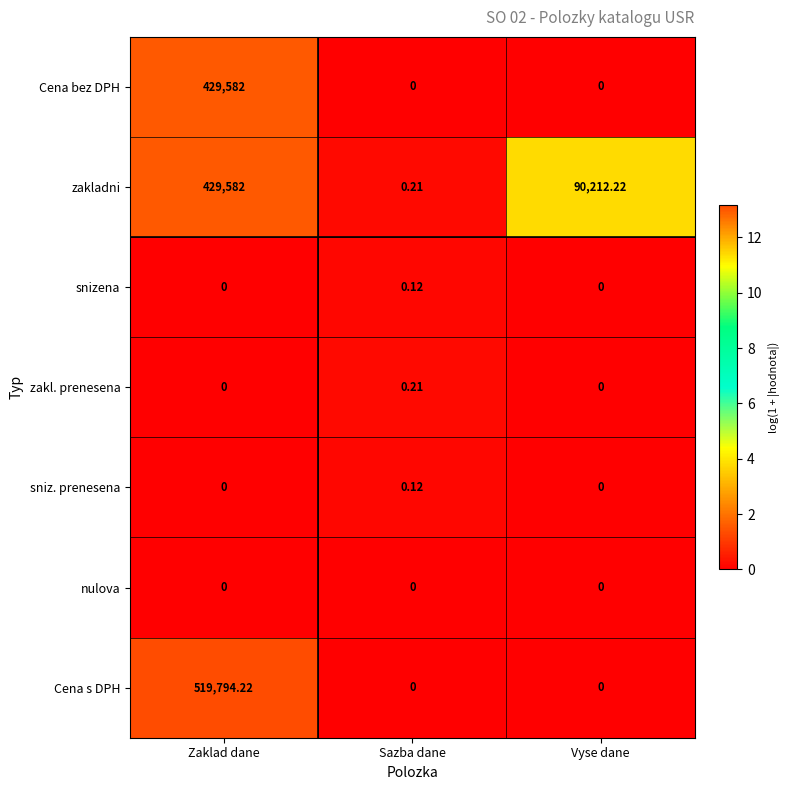

Which series has the largest range (max minus min)?

Cena s DPH